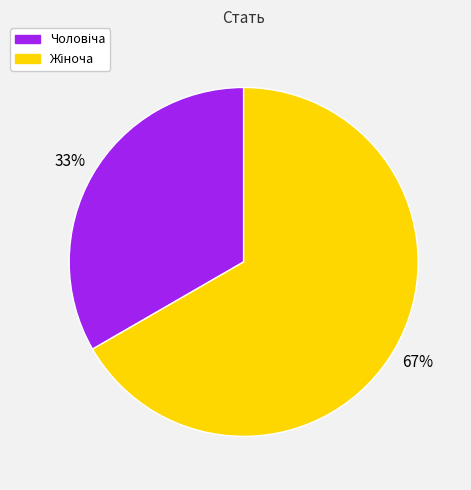

To the nearest percent, what is the average slice percentage?

50%